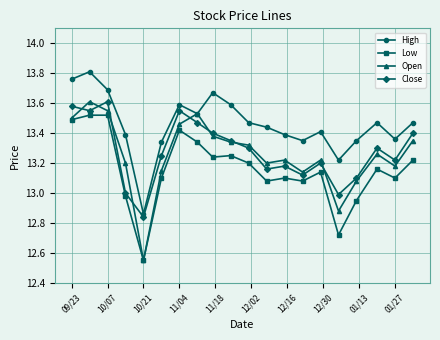

What is the difference between the maximum and minimum values in the Close series?

0.8